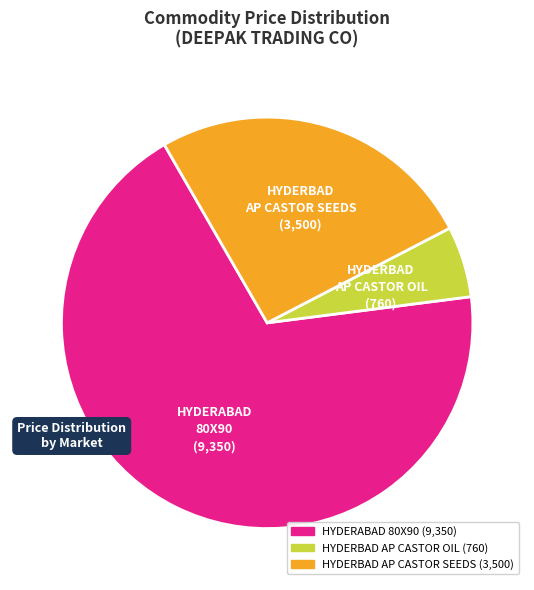

How many slices are in this pie chart?

3